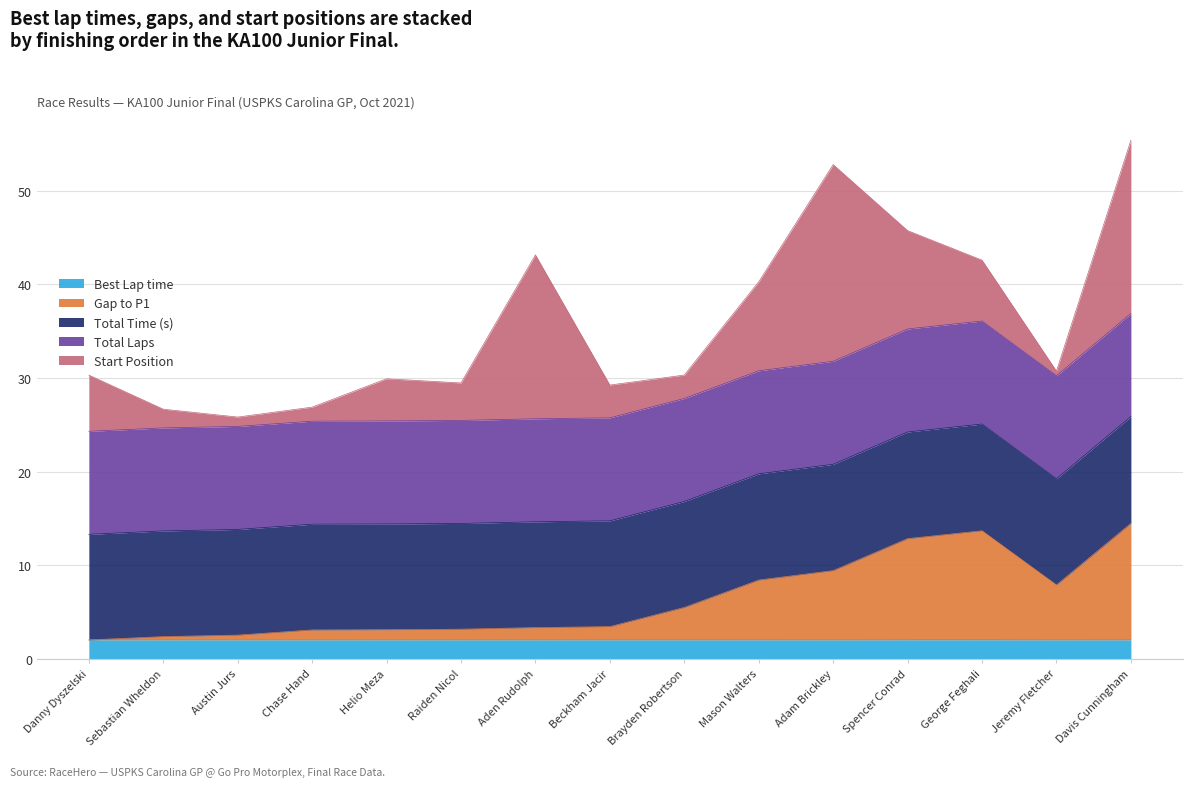

Is the value of Total Time (s) at Spencer Conrad greater than the value of Best Lap time at Chase Hand?

Yes